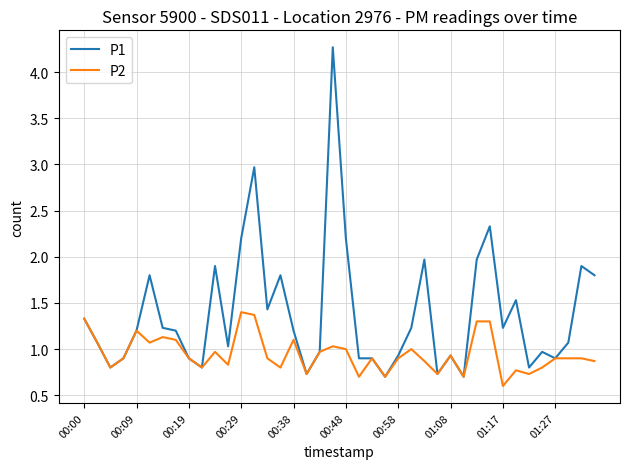

Which series has the widest spread of values?

P1